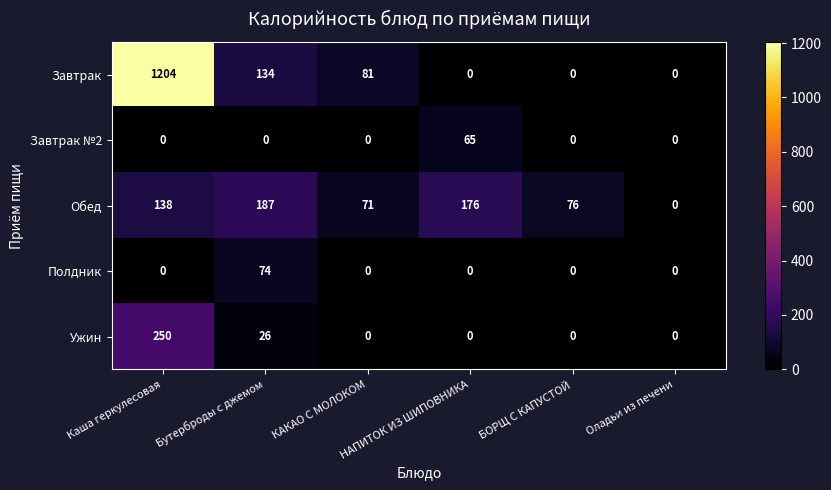

What is the highest value of the Обед series?

187